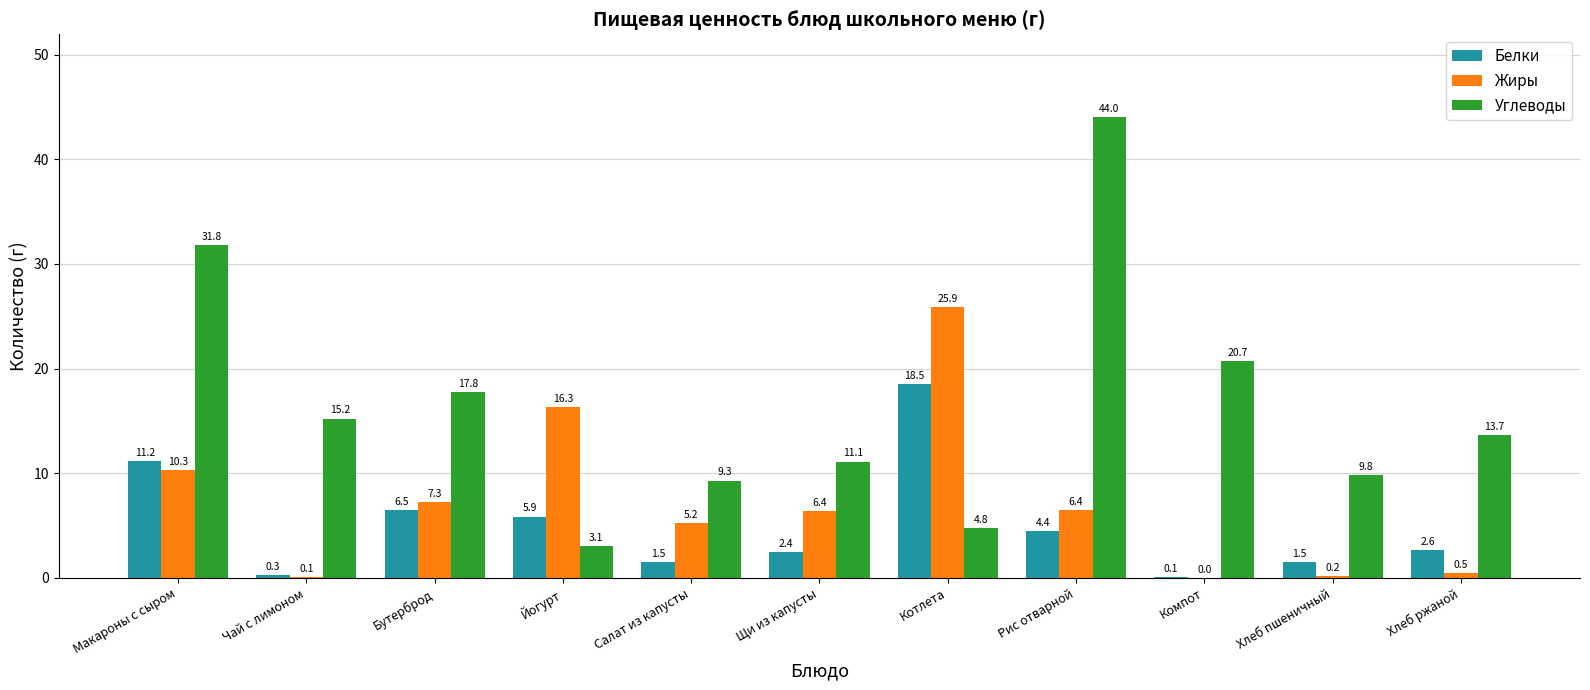

Between Щи из капусты and Рис отварной, which series saw the biggest shift?

Углеводы